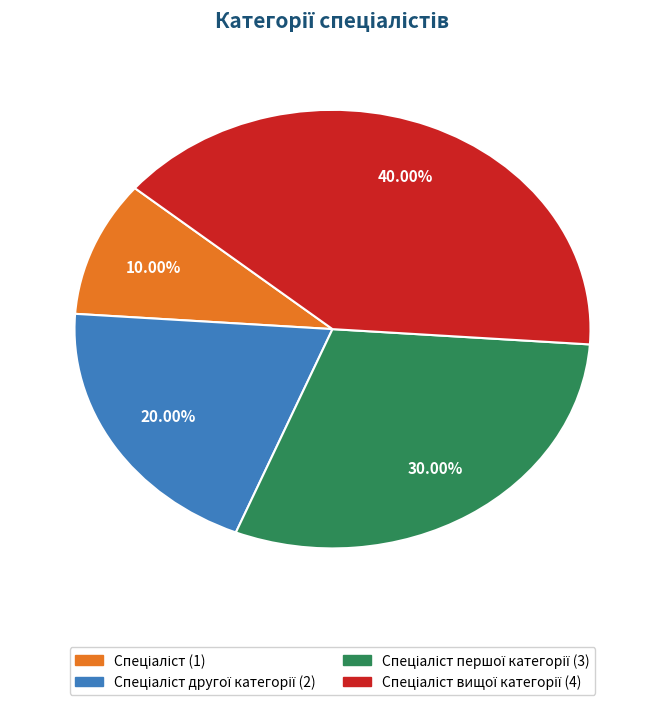

Count the number of slices in the pie.

4